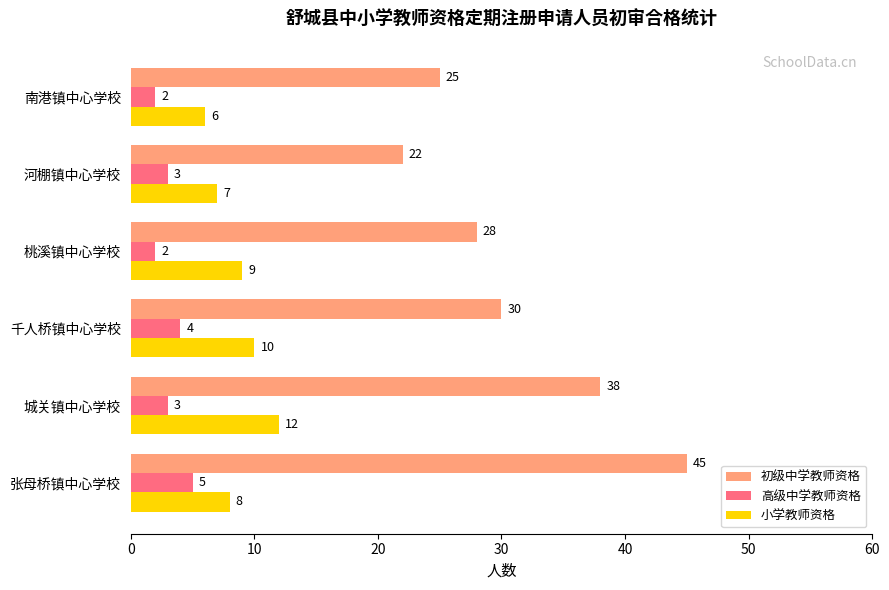

Which series has the largest range (max minus min)?

初级中学教师资格